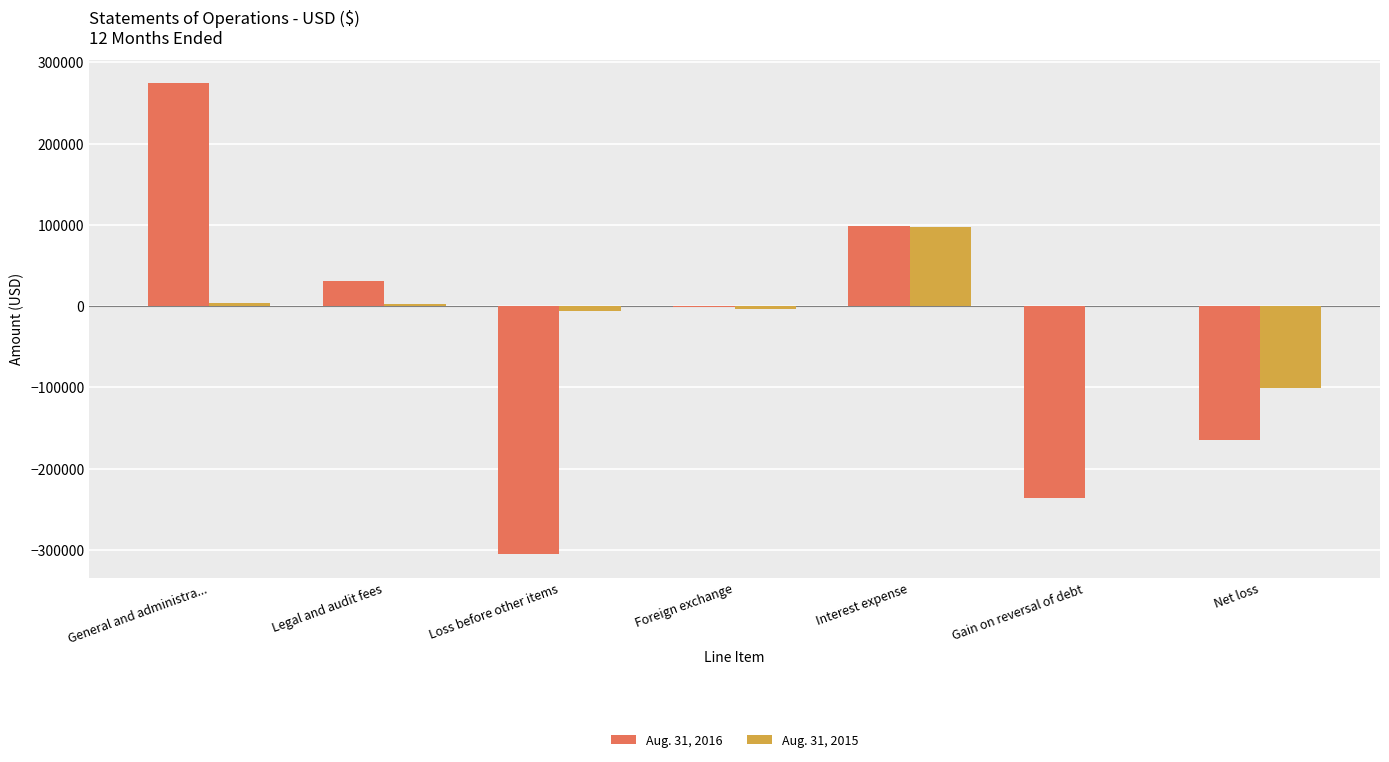

Does the chart contain stacked bars?

No